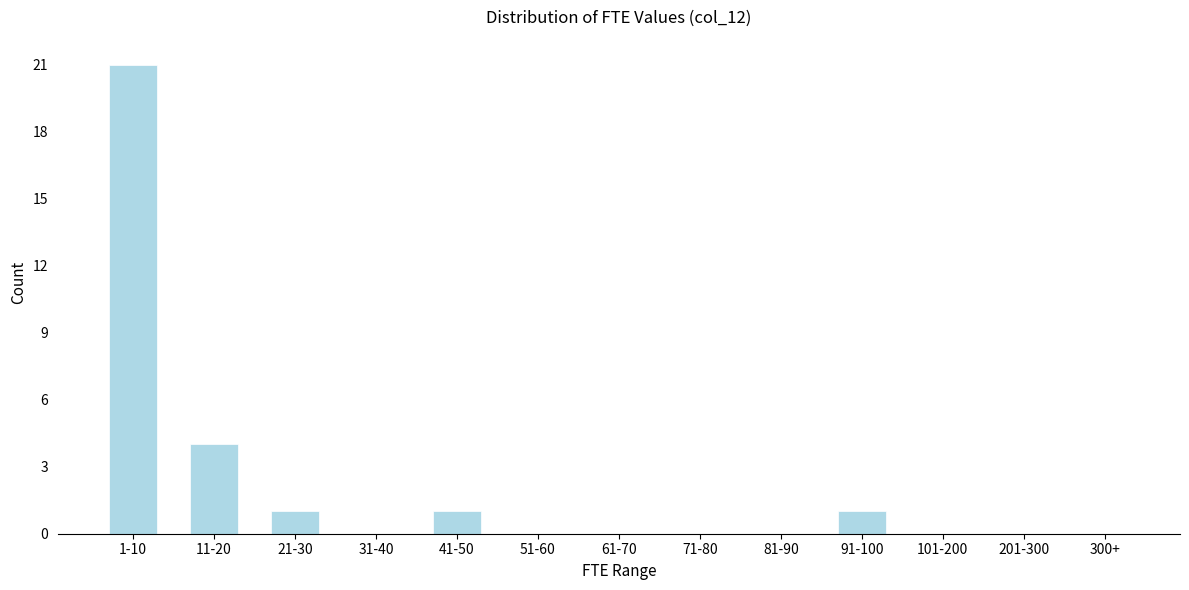

Reading right to left, transcribe all the data shown in this chart.

300+=0	201-300=0	101-200=0	91-100=1	81-90=0	71-80=0	61-70=0	51-60=0	41-50=1	31-40=0	21-30=1	11-20=4	1-10=21